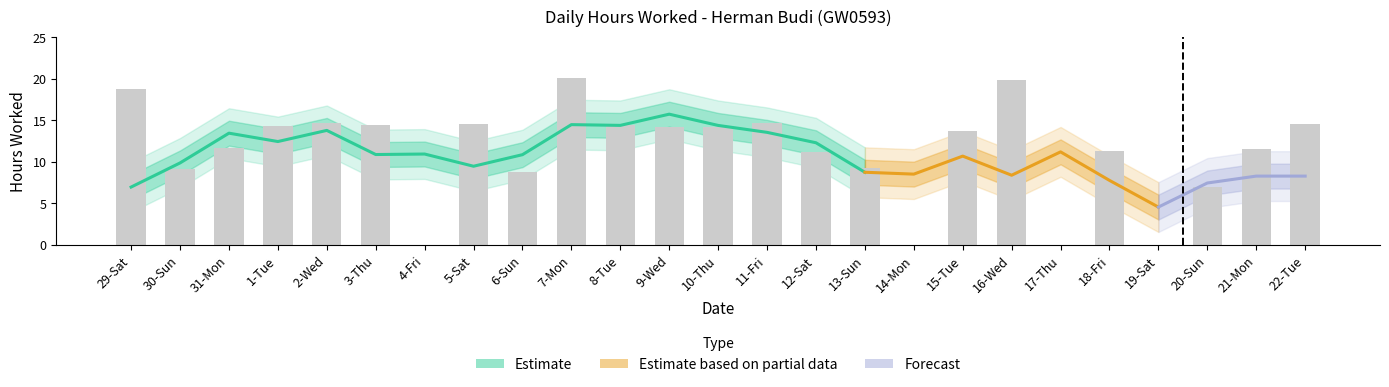

What is the value of the 6th bar from the left?

14.5